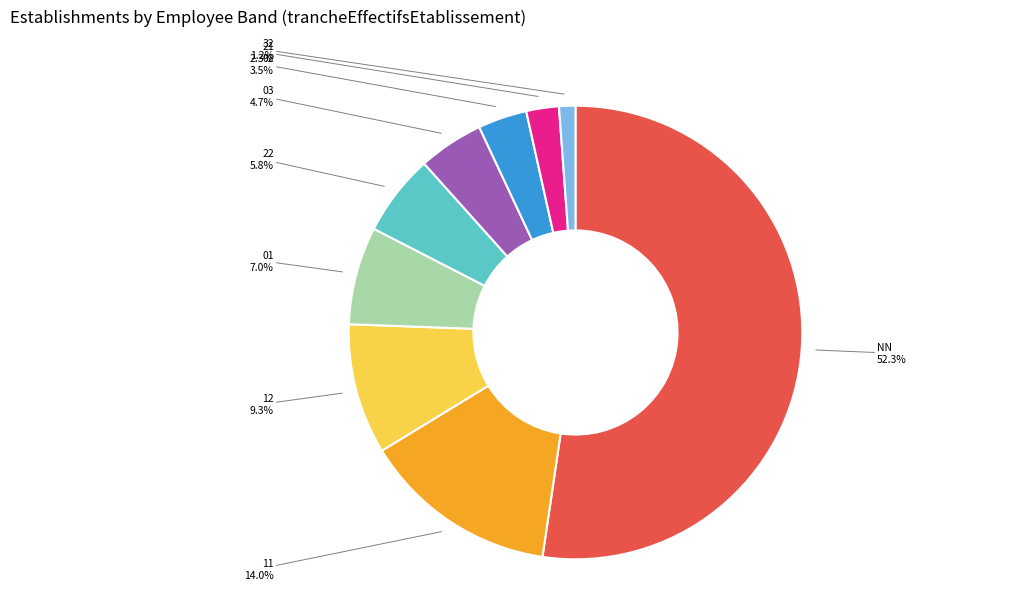

Is NN the majority of the pie?

Yes